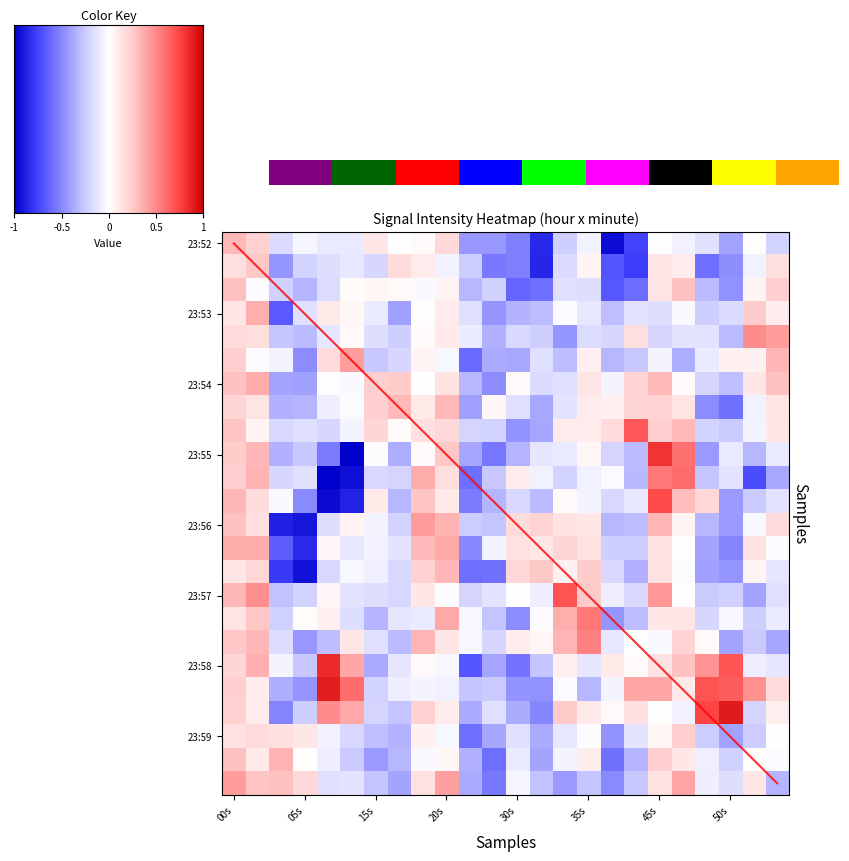

Rank the series at 52 from lowest to highest value.

23_52, 23_54, 23_53, 23_55, 23_56, 23_57, 23_58, 23_59